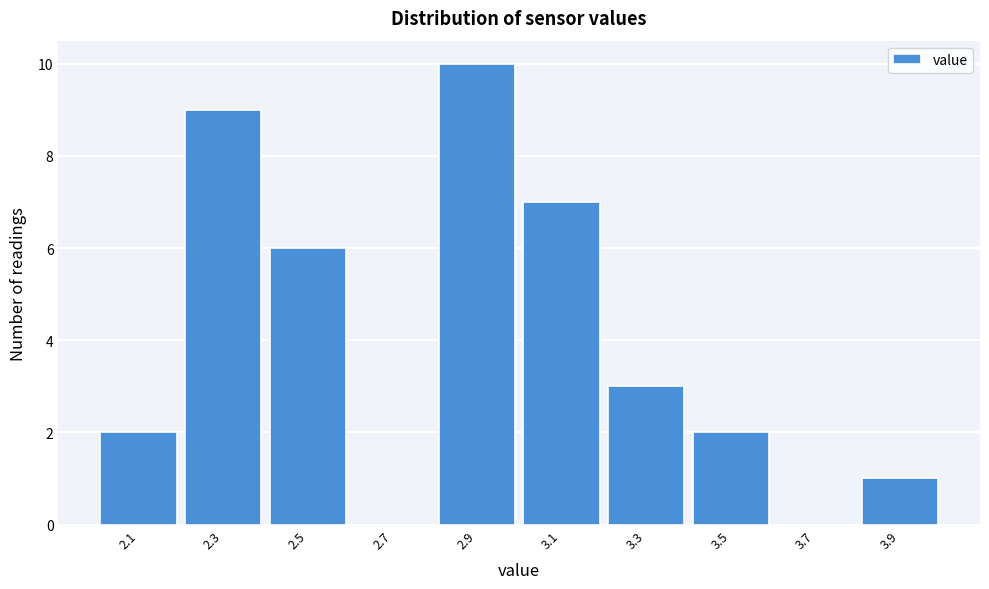

Reading left to right, what are all the values shown in this chart?

2.1=2	2.3=9	2.5=6	2.7=0	2.9=10	3.1=7	3.3=3	3.5=2	3.7=0	3.9=1